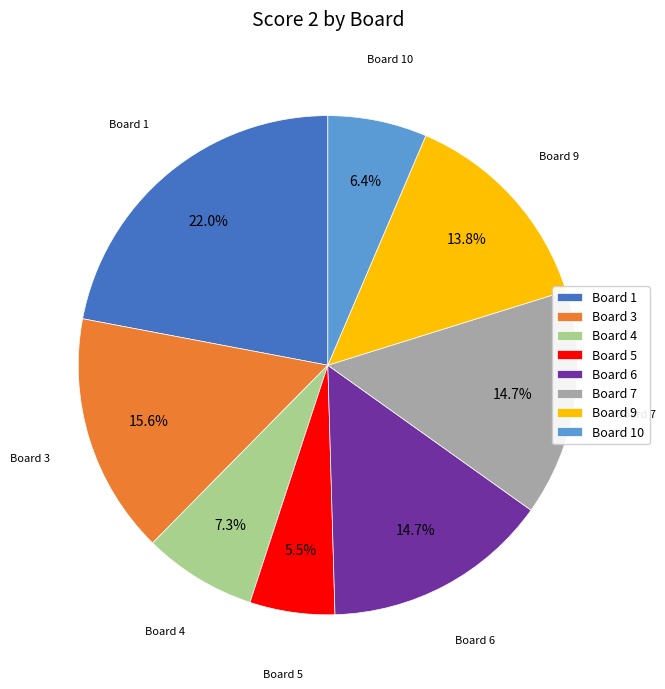

Is it true that Board 5 is 16% of the pie?

False